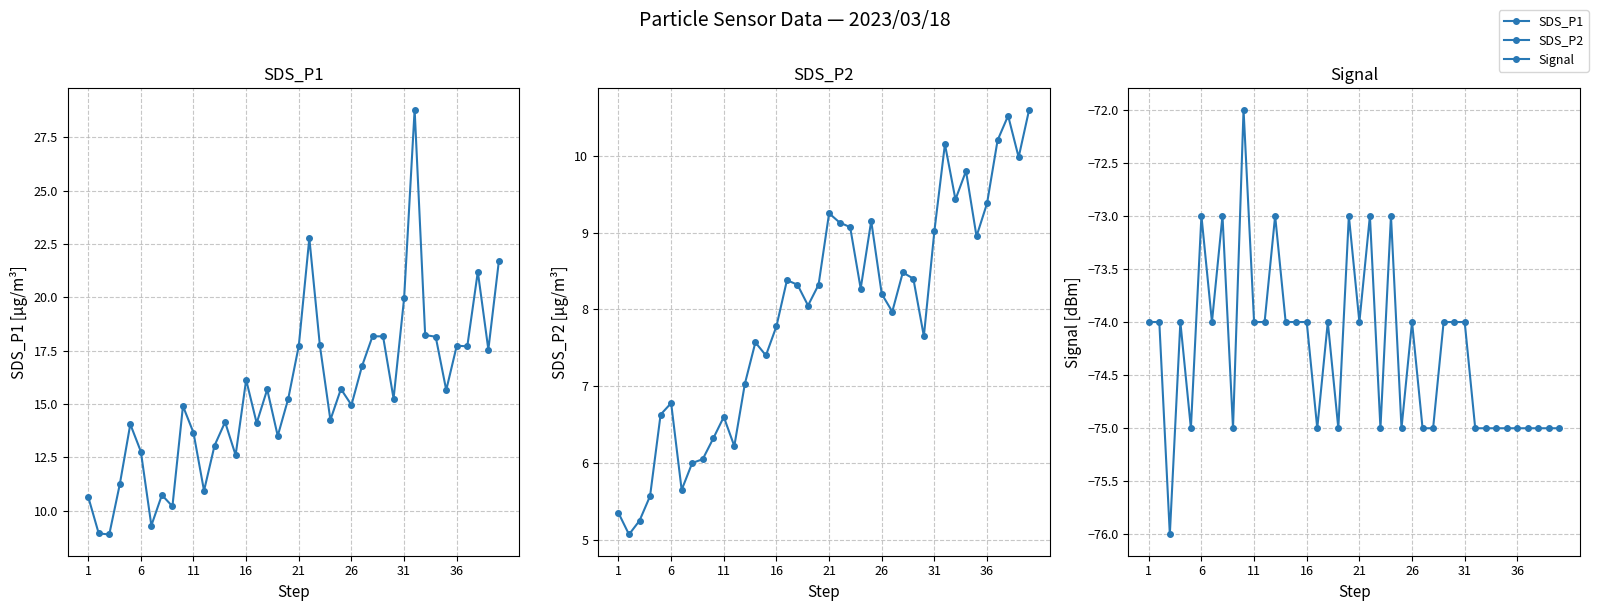

In SDS_P2, how many points are higher than both neighbors (excluding endpoints)?

10